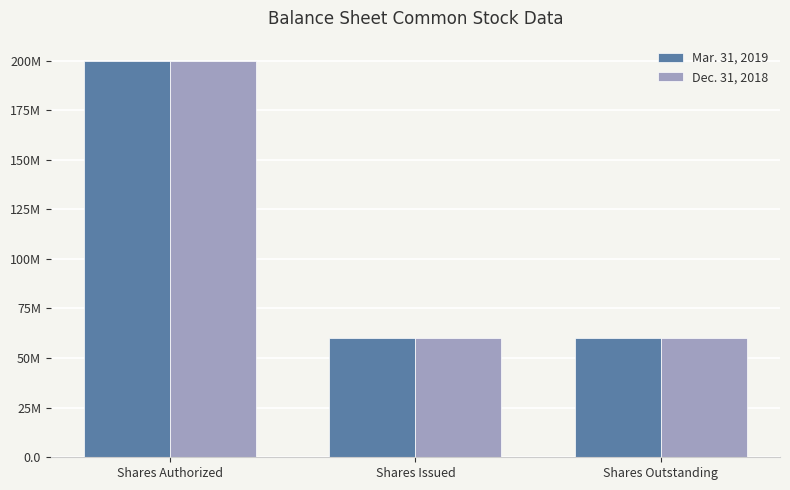

What is the difference between the maximum and minimum values in the Mar. 31, 2019 series?

140000000